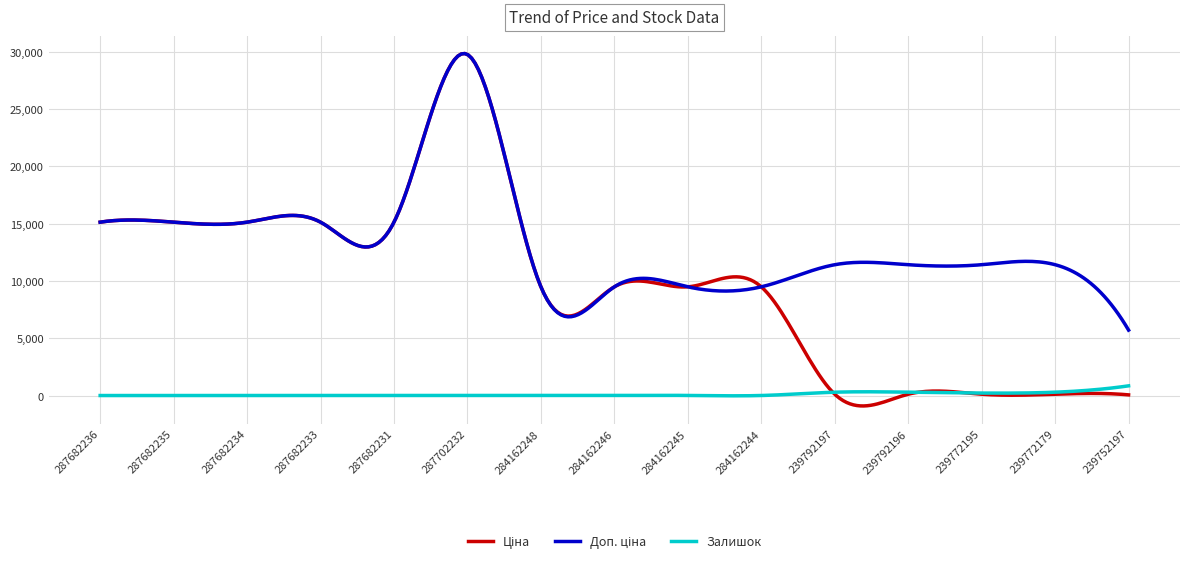

What is the maximum value shown in the chart?

29829.0